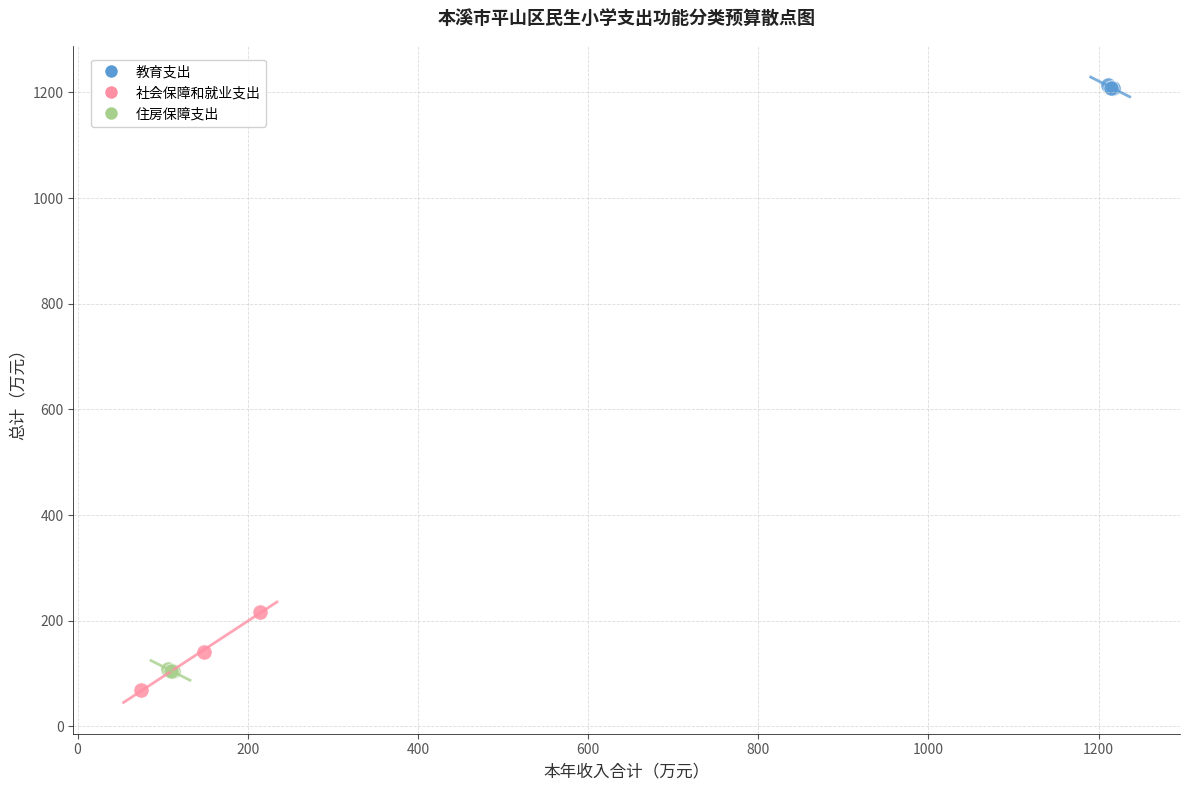

Which series has the widest spread of Y values?

社会保障和就业支出